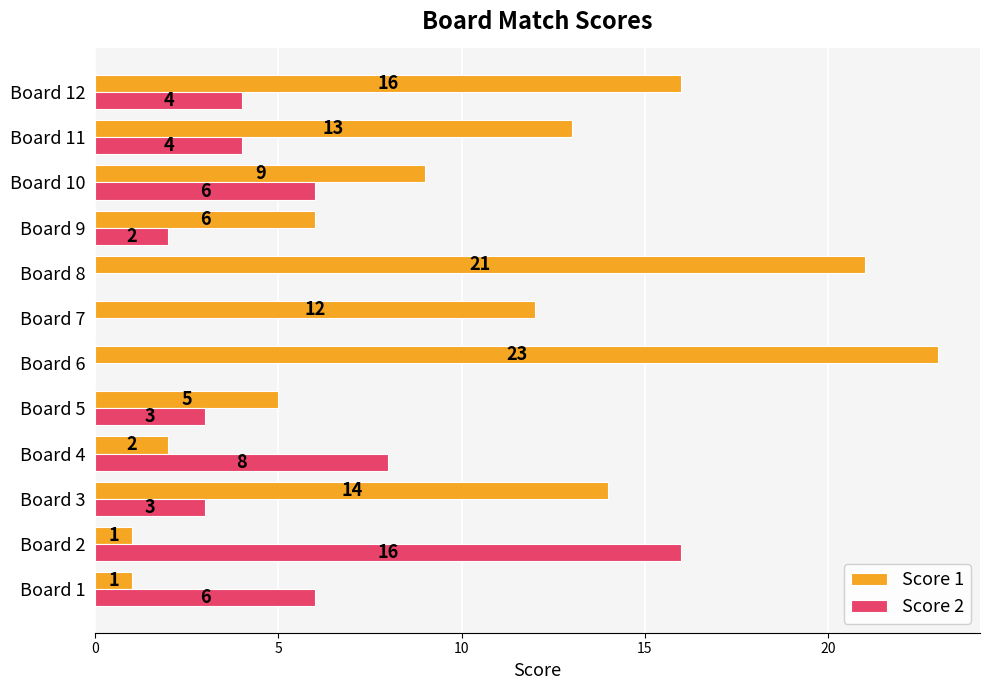

Count the number of data series in this chart.

2